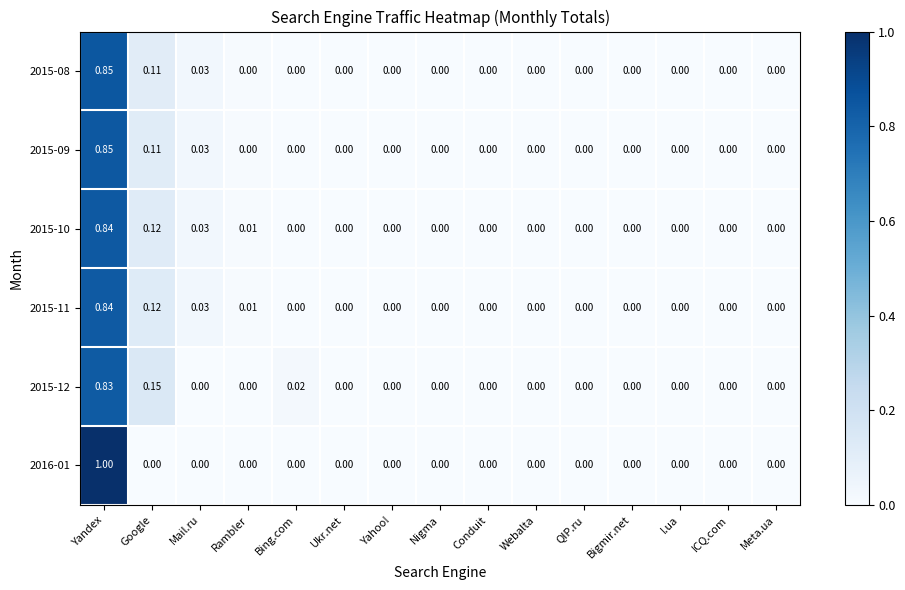

At which category is the sum across all series the highest?

Yandex